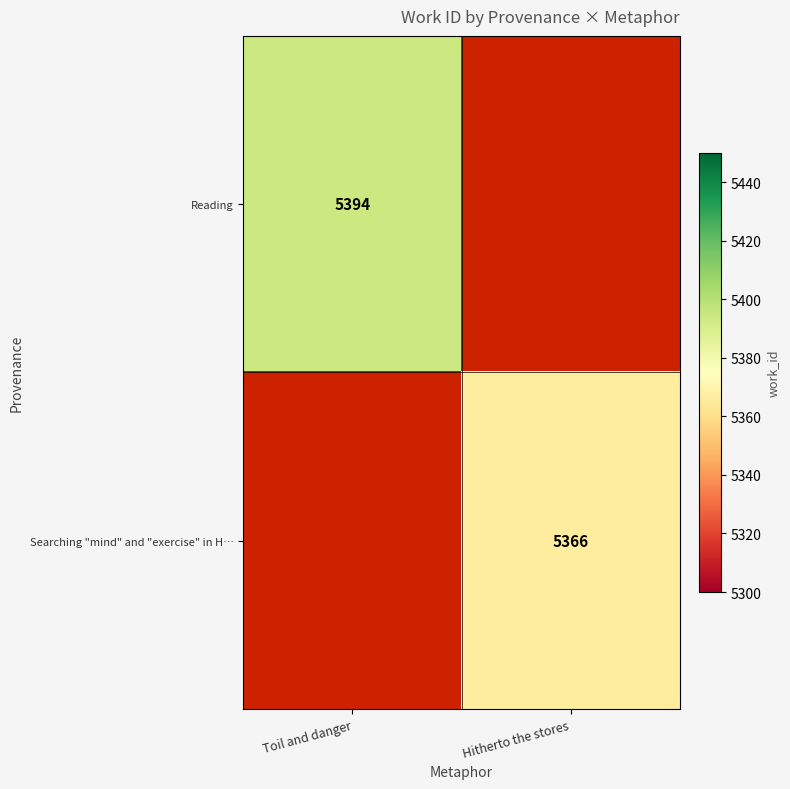

The Searching "mind" and "exercise" in H… series shows 8871 at Hitherto the stores. True or false?

False